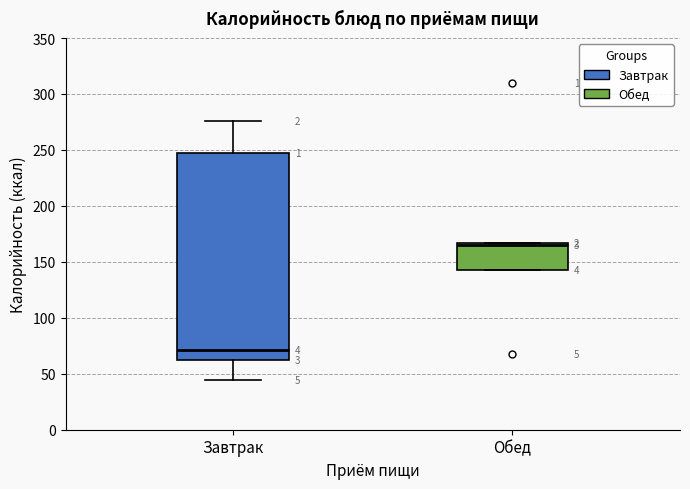

Which box is the tallest, from its lower edge to its upper edge?

Завтрак